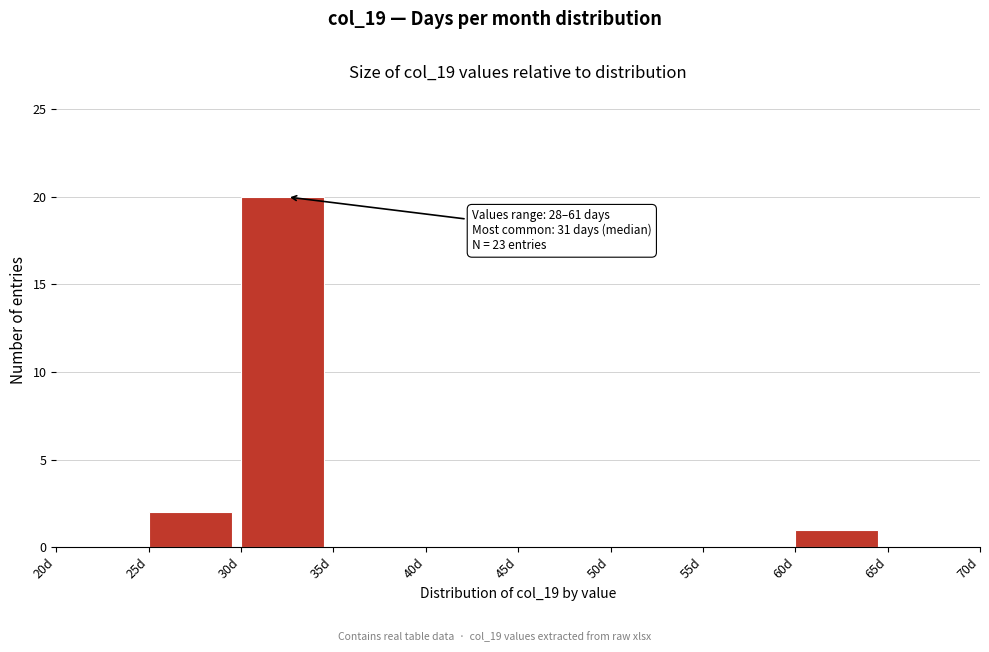

Over which range of the x-axis is the bar tallest?

30 to 35